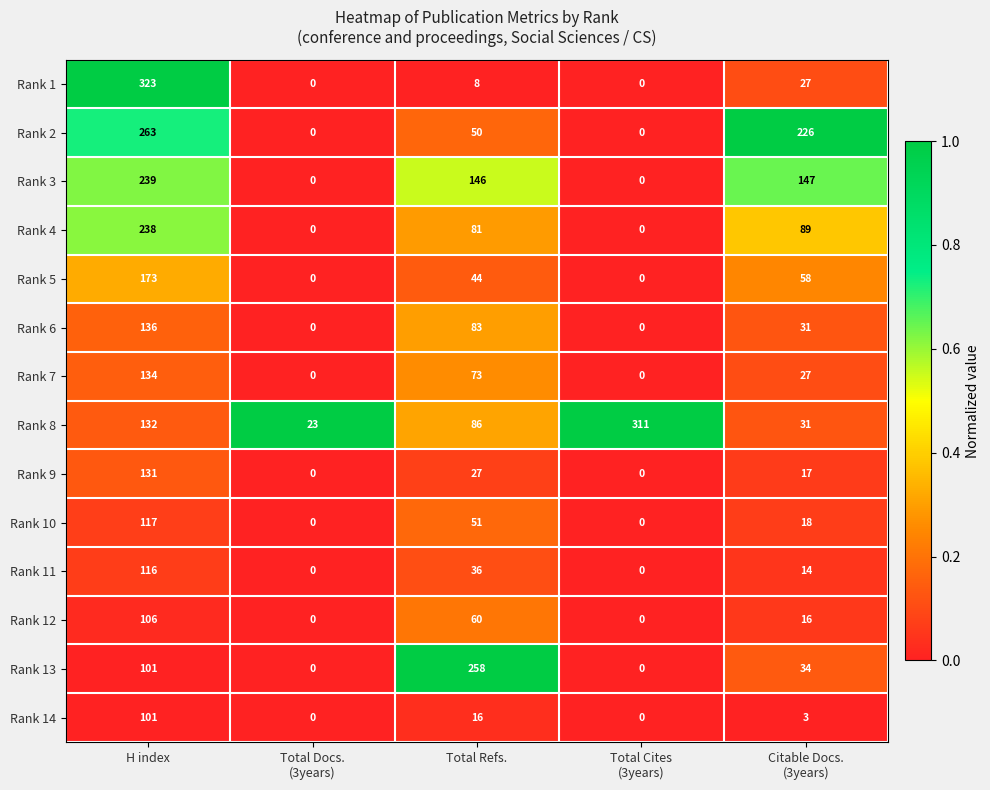

What is the difference between the second highest and second lowest values in the Rank 1 series?

27